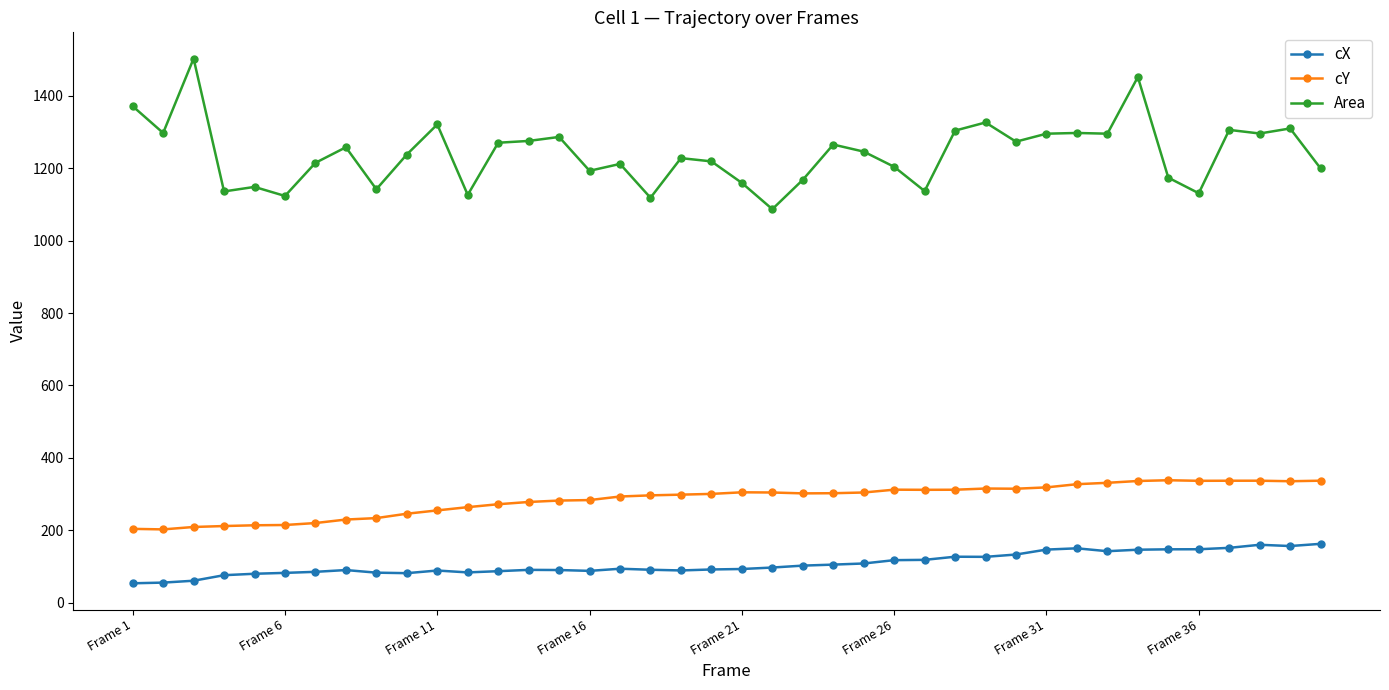

What is the sum of all cX values?

4281.8